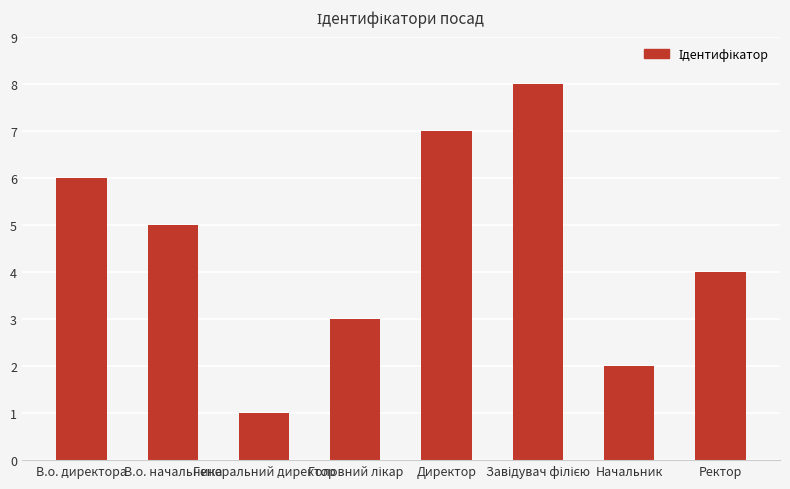

The chart shows a value of 4 at Директор. True or false?

False